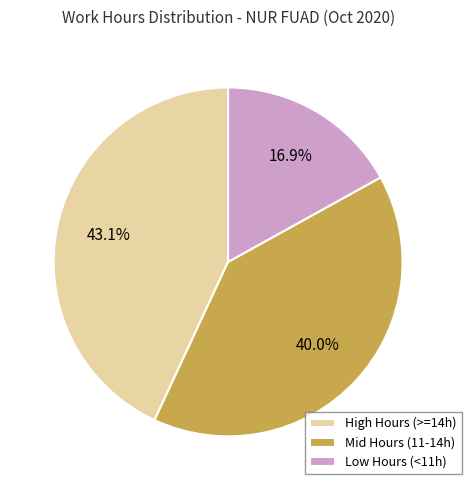

Approximately how many times larger is the value at Mid Hours (11-14h) compared to High Hours (>=14h)?

0.9